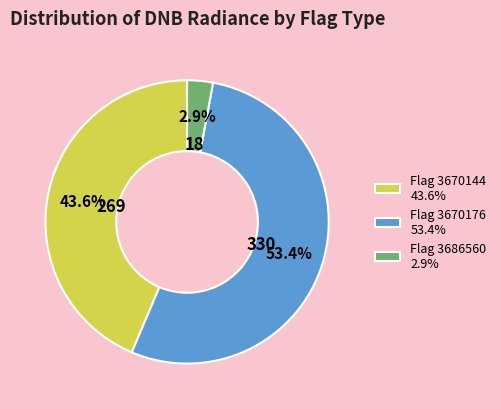

Which category has the biggest portion of the pie?

Flag 3670176 53.4%